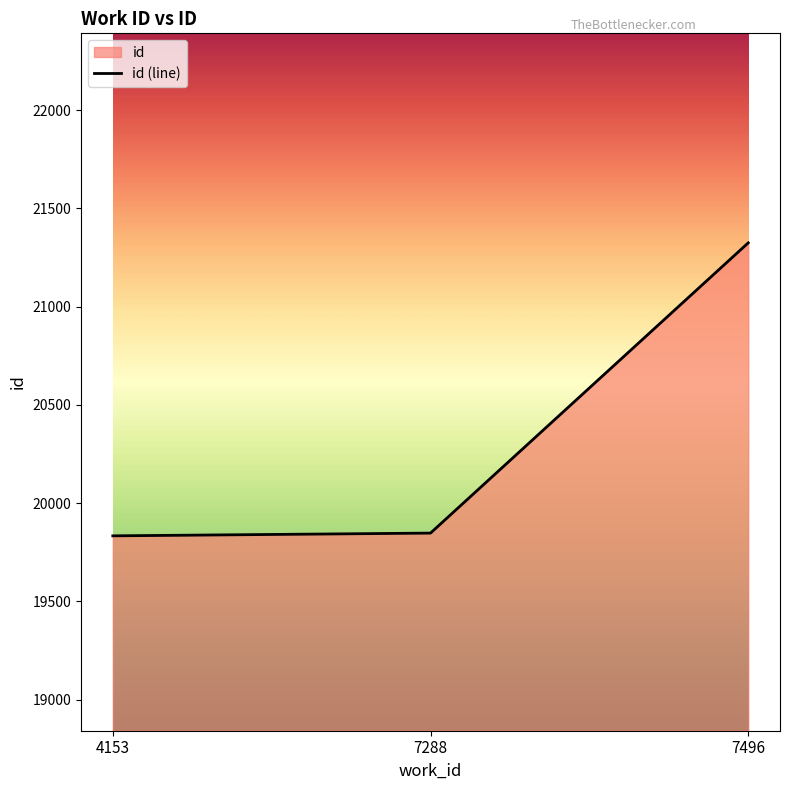

What is the greatest value displayed?

21325